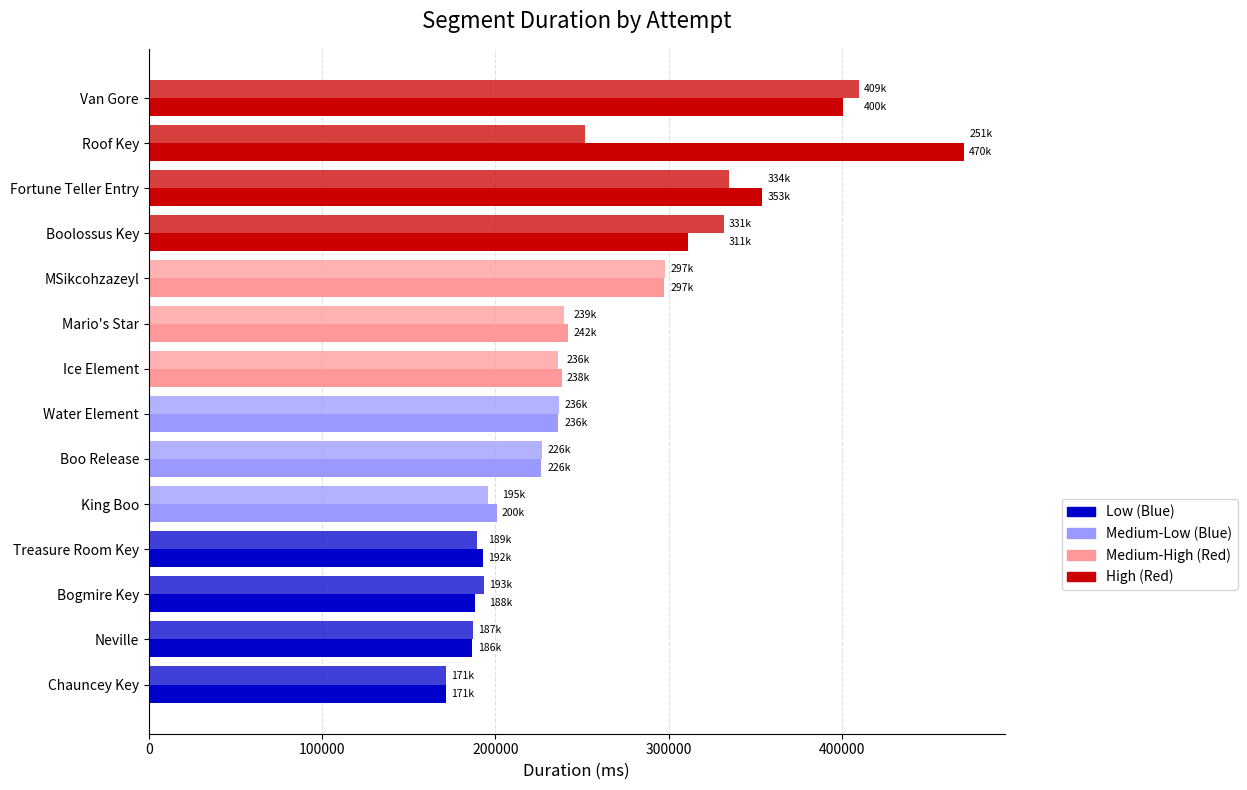

How many distinct data groups are displayed?

2